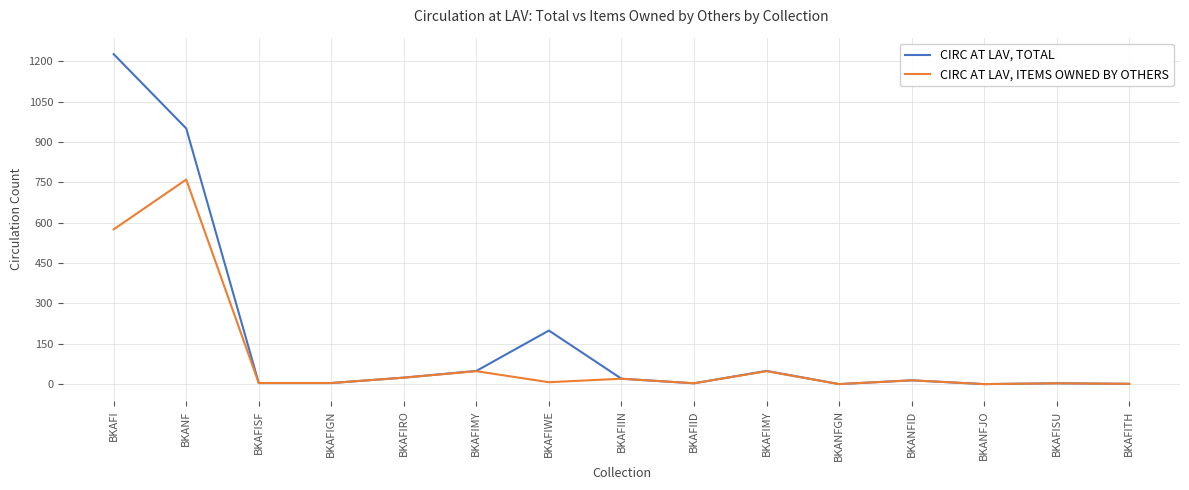

What are all the series names shown in the legend?

CIRC AT LAV, TOTAL, CIRC AT LAV, ITEMS OWNED BY OTHERS